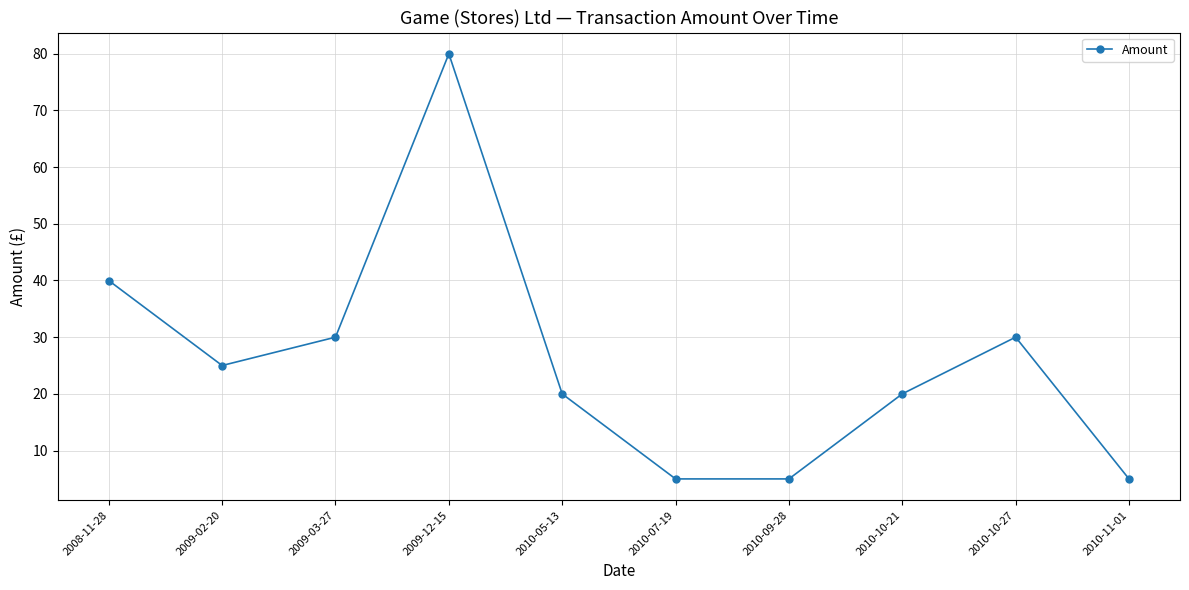

What is the difference between the second highest and minimum values?

35.0